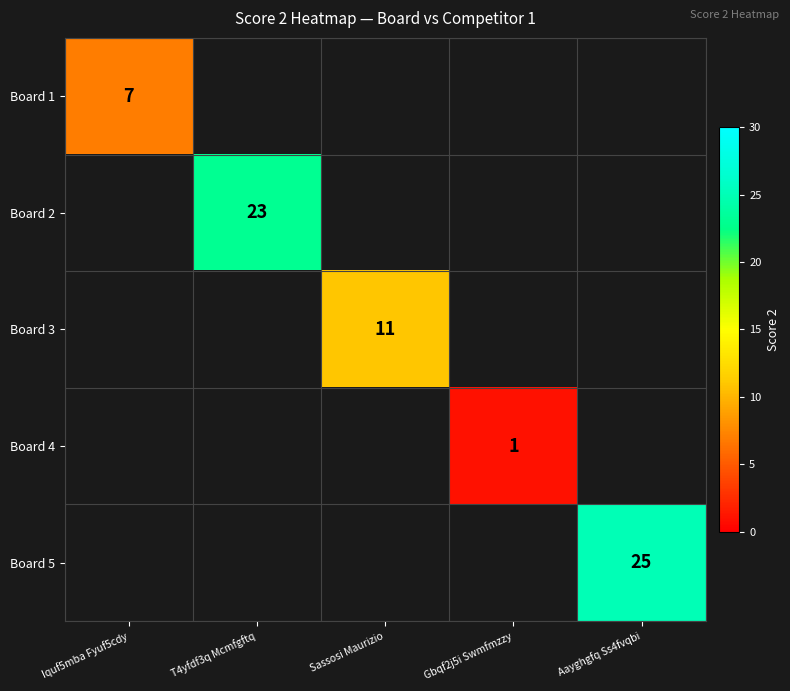

The value of Board 5 at Aayghgfq Ss4fvqbi is 25. True or false?

True